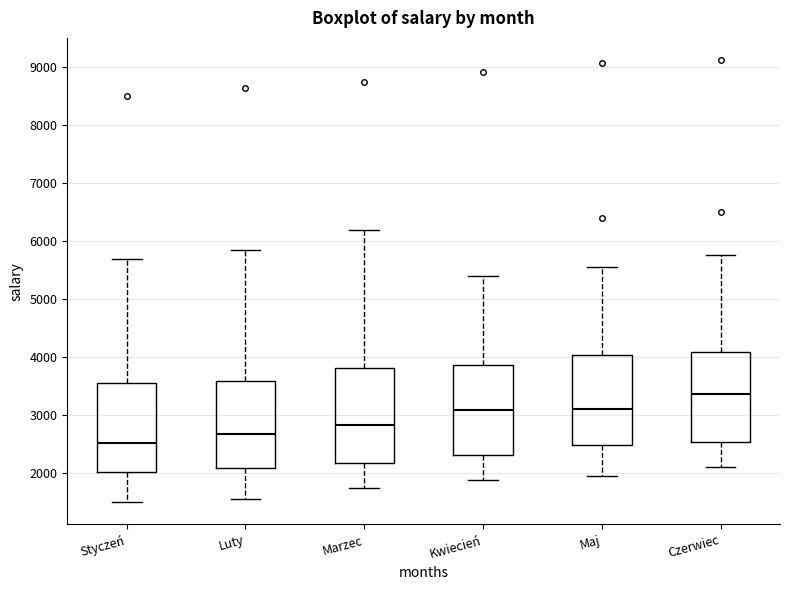

Reading left to right, transcribe this box plot: for each box, give where its median line is, the range the box spans, and where its two whiskers end, as read against the y-axis. The values are not printed on the chart, so give them approximately, as read against the axis.

Styczeń: median 2500, box 2000 to 3600, whiskers 1500 to 5700
Luty: median 2700, box 2100 to 3600, whiskers 1600 to 5900
Marzec: median 2800, box 2200 to 3800, whiskers 1700 to 6200
Kwiecień: median 3100, box 2300 to 3900, whiskers 1900 to 5400
Maj: median 3100, box 2500 to 4000, whiskers 2000 to 5600
Czerwiec: median 3400, box 2500 to 4100, whiskers 2100 to 5800